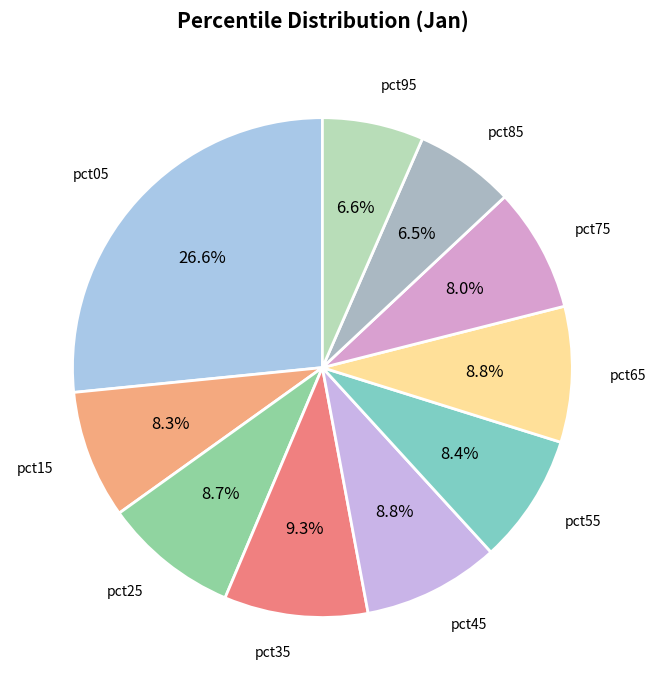

To the nearest percent, what is the average slice percentage?

10%